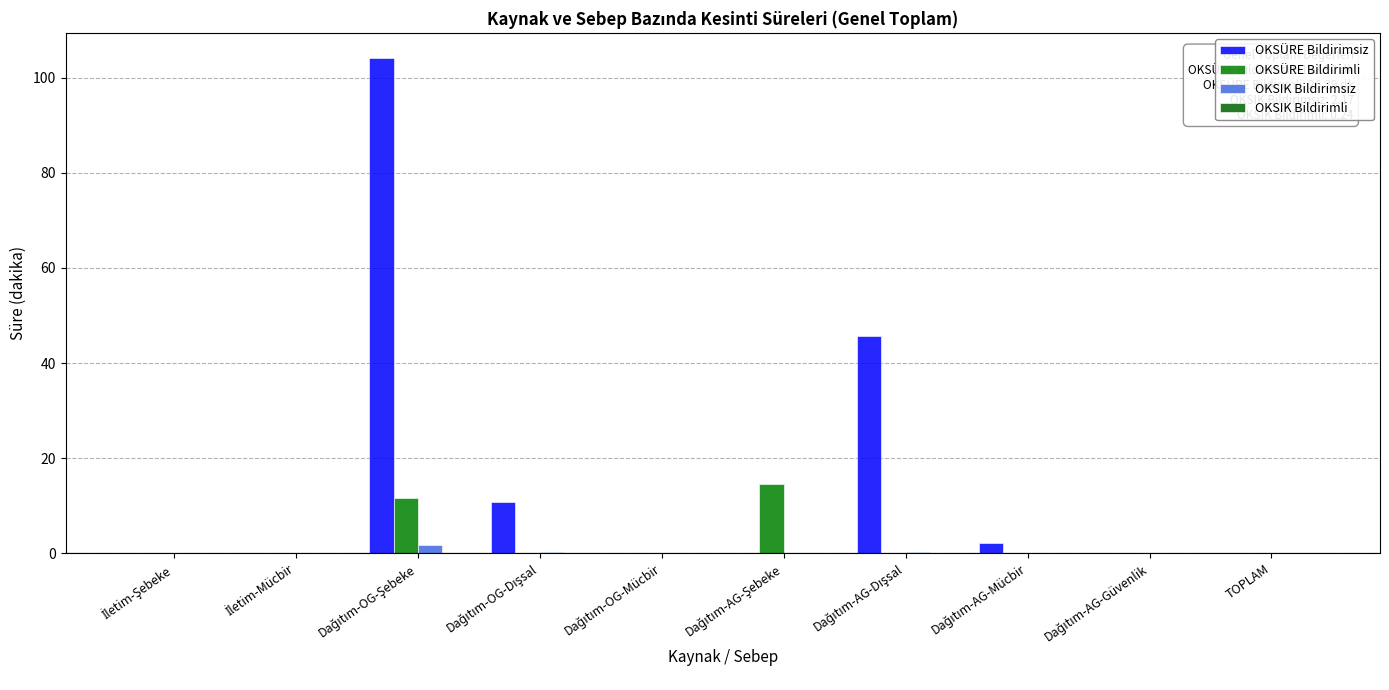

Reading left to right, what are all the values shown in this chart?

OKSÜRE Bildirimsiz: 0.0	0.0	104.1	10.8	0.0	0.0	45.7	2.2	0.0	0.0
OKSÜRE Bildirimli: 0.0	0.0	11.6	0.0	0.0	14.6	0.0	0.0	0.0	0.0
OKSIK Bildirimsiz: 0.0	0.0	1.6	0.2	0.0	0.0	0.3	0.0	0.0	0.0
OKSIK Bildirimli: 0.0	0.0	0.2	0.0	0.0	0.1	0.0	0.0	0.0	0.0